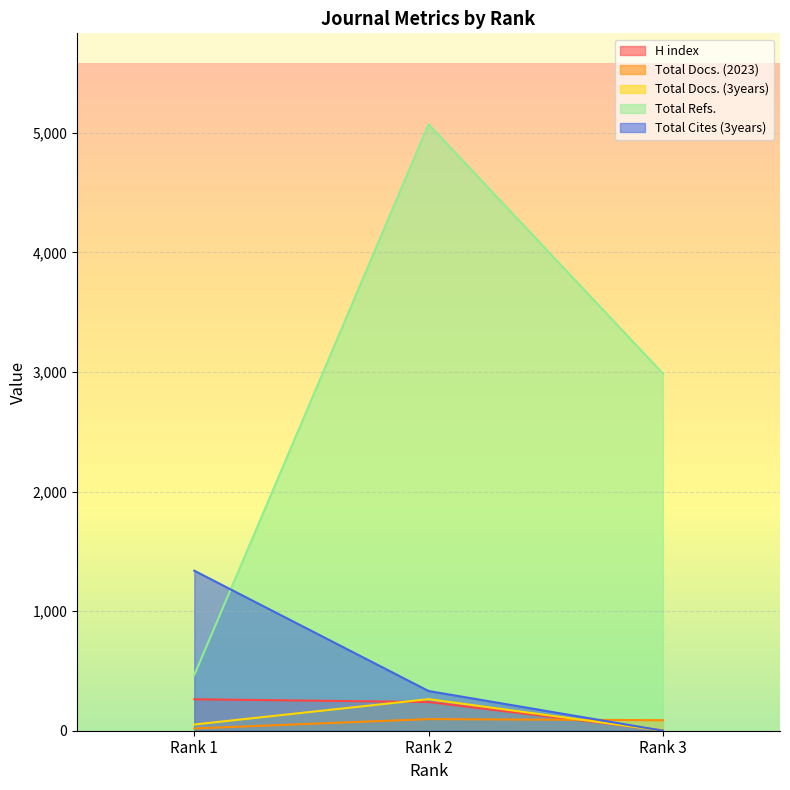

What are all the series names shown in the legend?

H index, Total Docs. (2023), Total Docs. (3years), Total Refs., Total Cites (3years)